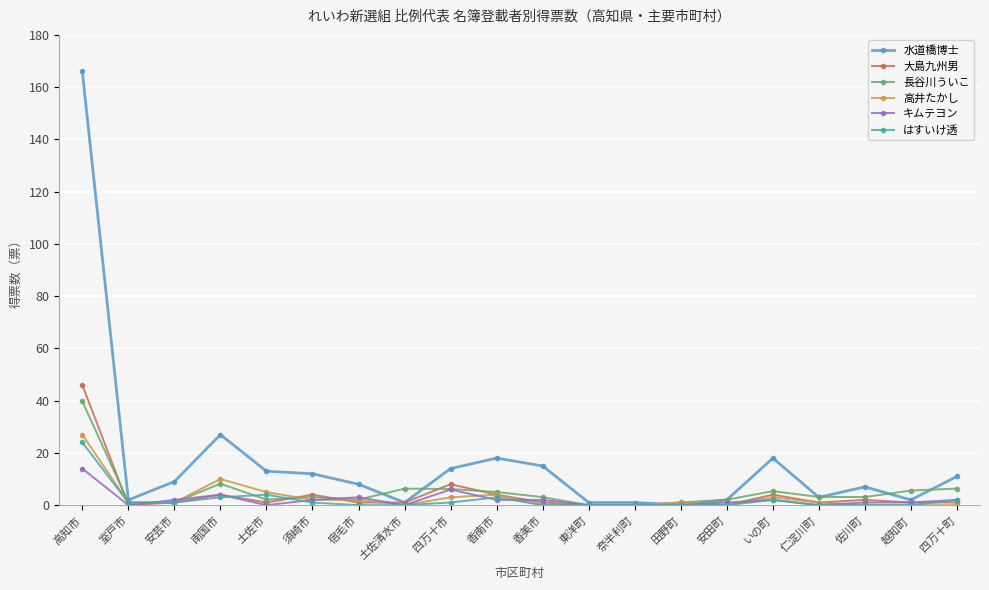

What is the sum of all 水道橋博士 values?

330.0